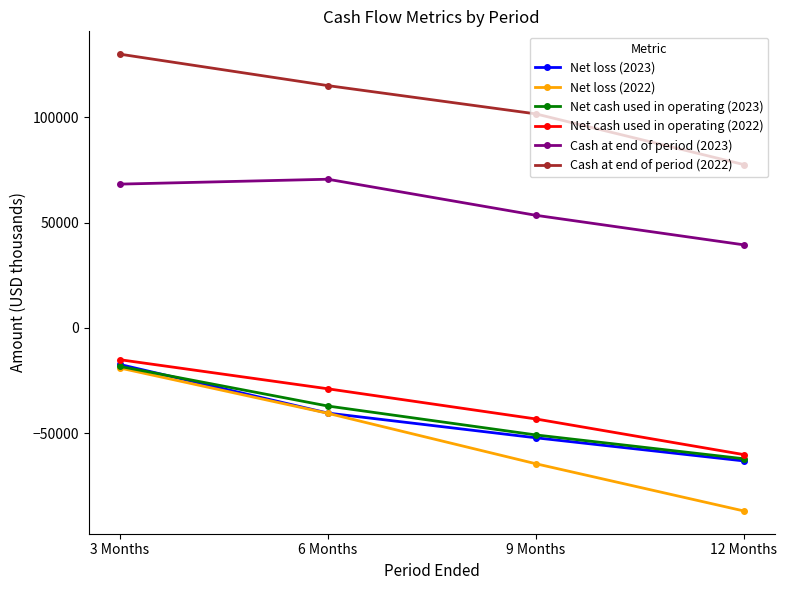

True or false: Net cash used in operating (2022) and Cash at end of period (2022) intersect in this chart.

False